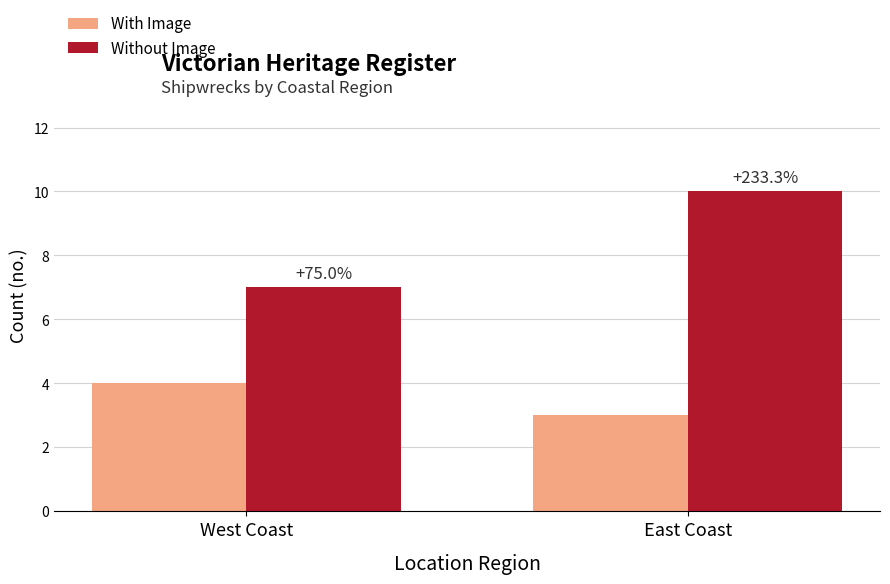

Which has a higher value, East Coast or West Coast?

West Coast